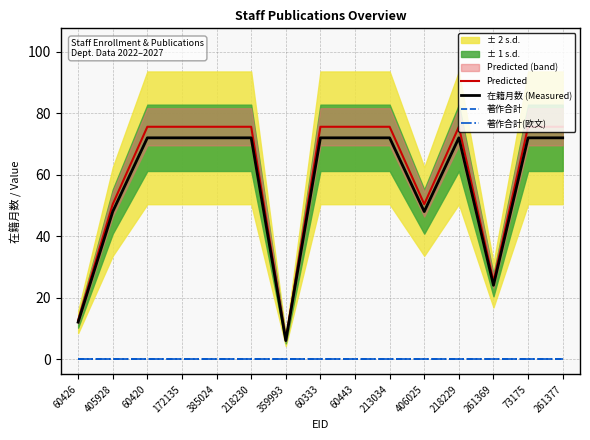

What is the difference between the highest and lowest values at 218230?

75.6